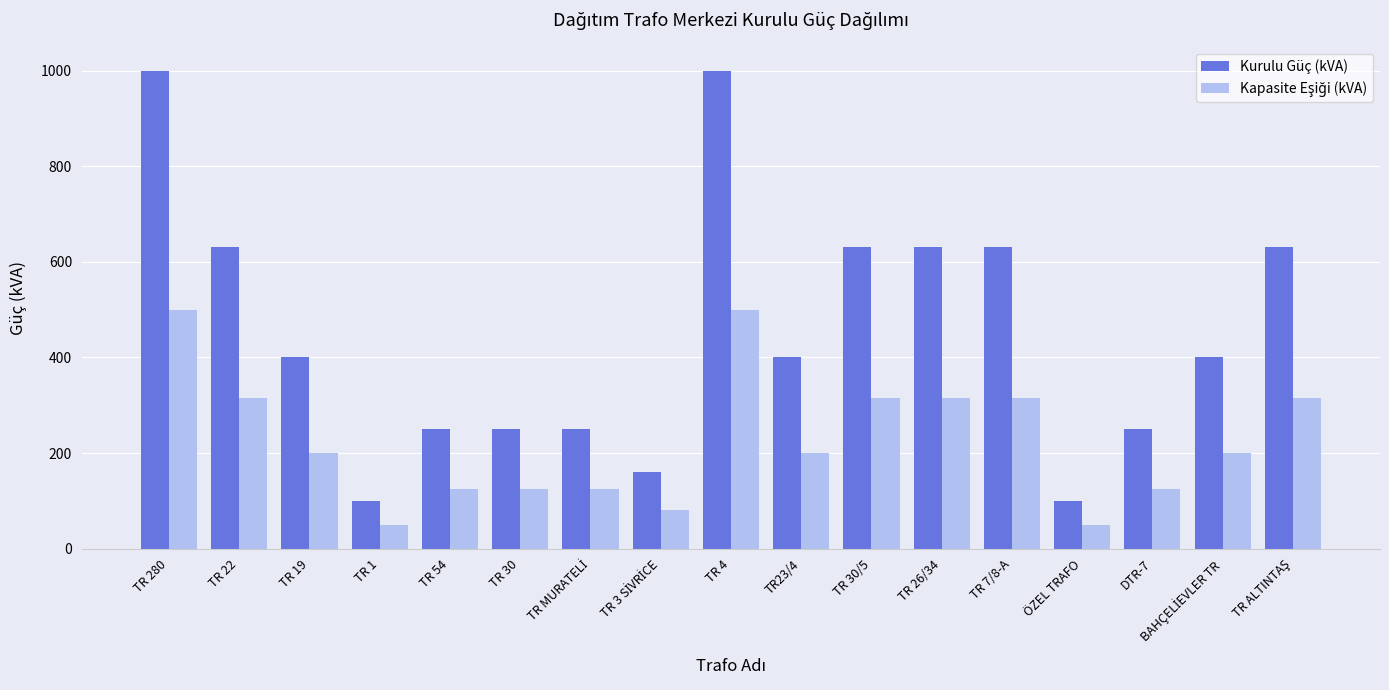

What is the sum of the Kurulu Güç (kVA) values at TR 4 and TR 22?

1630